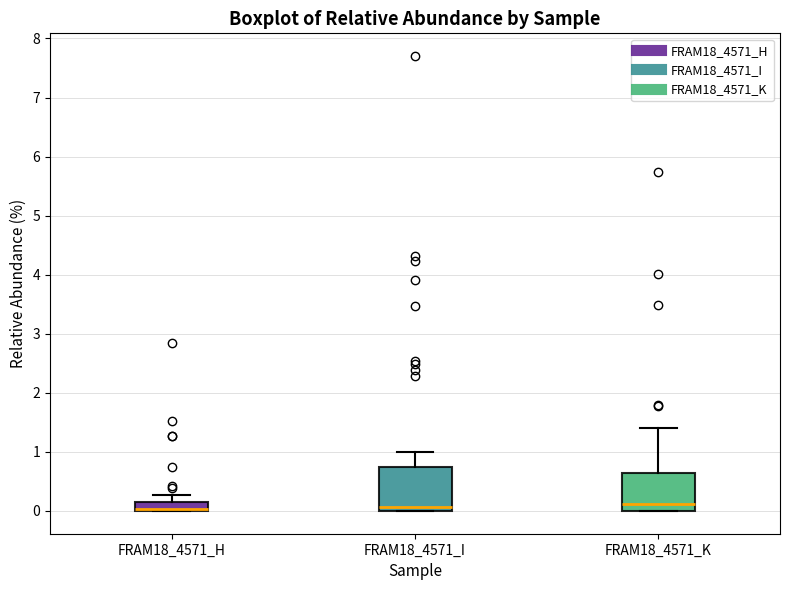

Reading left to right, transcribe this box plot: for each box, give where its median line is, the range the box spans, and where its two whiskers end, as read against the y-axis. The values are not printed on the chart, so give them approximately, as read against the axis.

FRAM18_4571_H: median 0.0 (drawn on the box's lower edge), box 0.0 to 0.2, whiskers 0.0 to 0.3
FRAM18_4571_I: median 0.1, box 0.0 to 0.8, whiskers 0.0 to 1.0
FRAM18_4571_K: median 0.1, box 0.0 to 0.6, whiskers 0.0 to 1.4